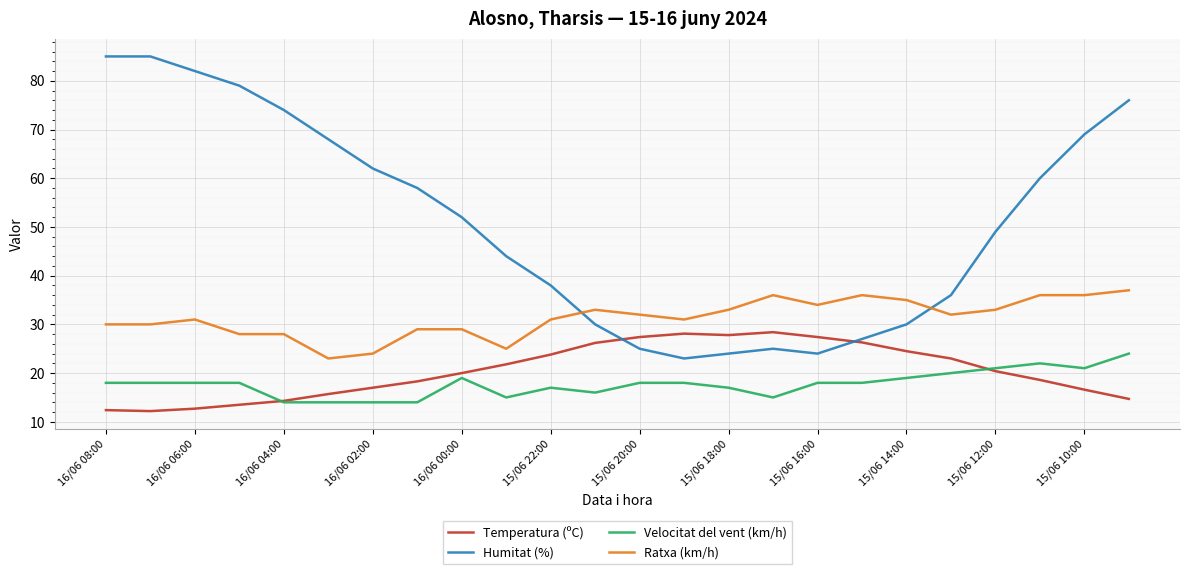

Rank the series by their maximum value, from lowest to highest.

Velocitat del vent (km/h), Temperatura (ºC), Ratxa (km/h), Humitat (%)